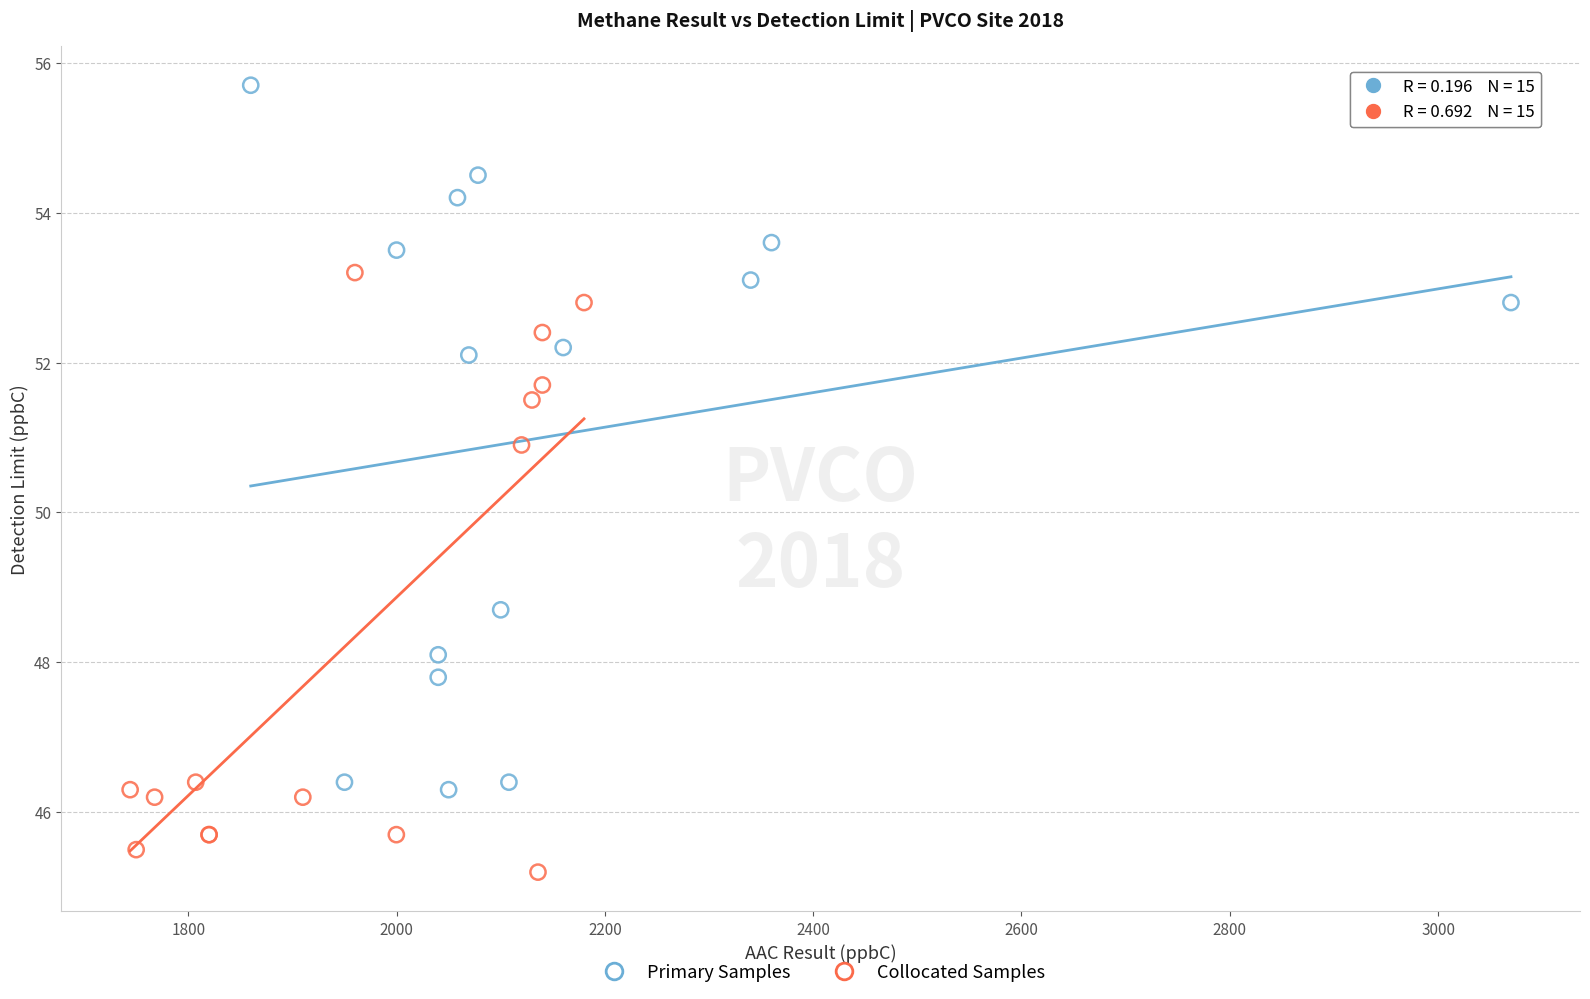

Which series has the widest spread of Y values?

Primary Samples